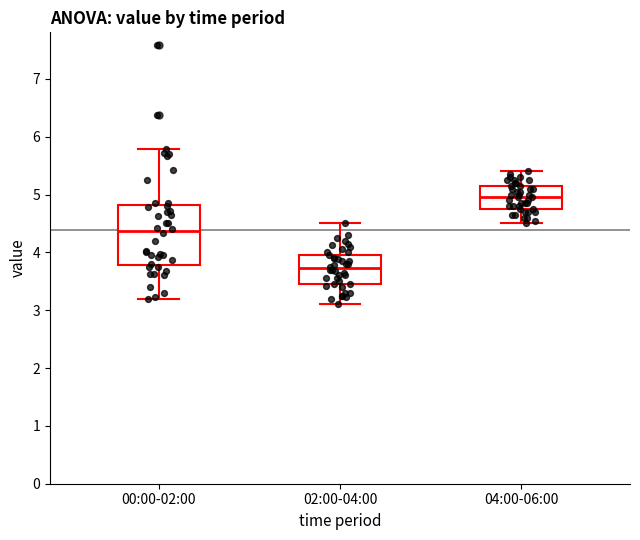

Reading left to right, read every box against the y-axis: the position of its median line, the range the box covers, and the ends of its whiskers. The values are not printed on the chart, so give them approximately, as read against the axis.

00:00-02:00: median 4.4, box 3.8 to 4.8, whiskers 3.2 to 5.8
02:00-04:00: median 3.7, box 3.5 to 4.0, whiskers 3.1 to 4.5
04:00-06:00: median 5.0, box 4.8 to 5.2, whiskers 4.5 to 5.4